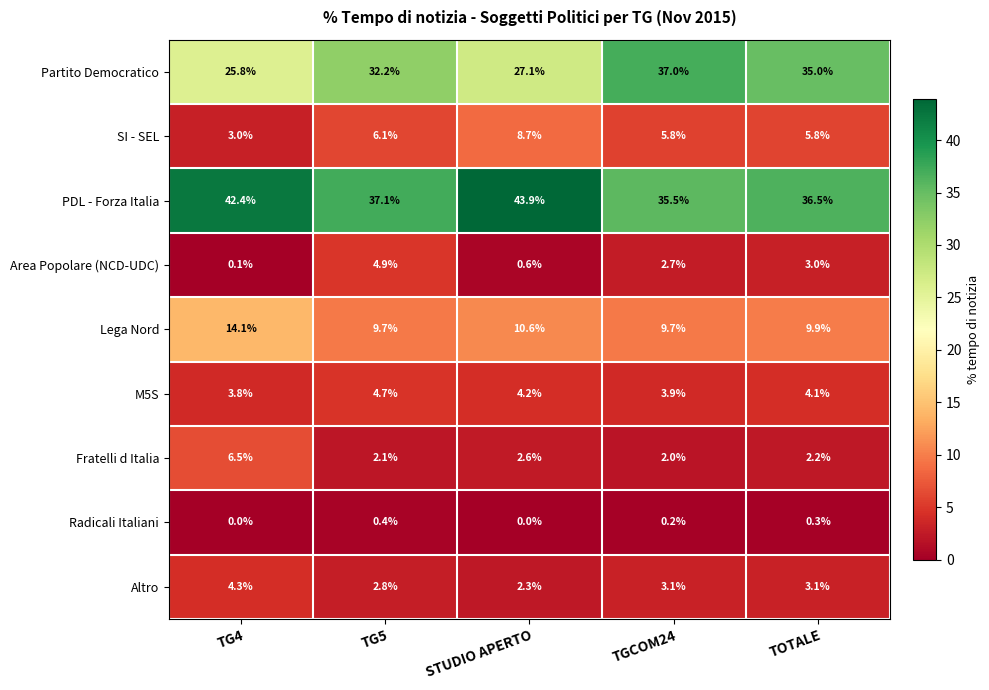

What is the difference between the maximum and second lowest values in the Lega Nord series?

4.4